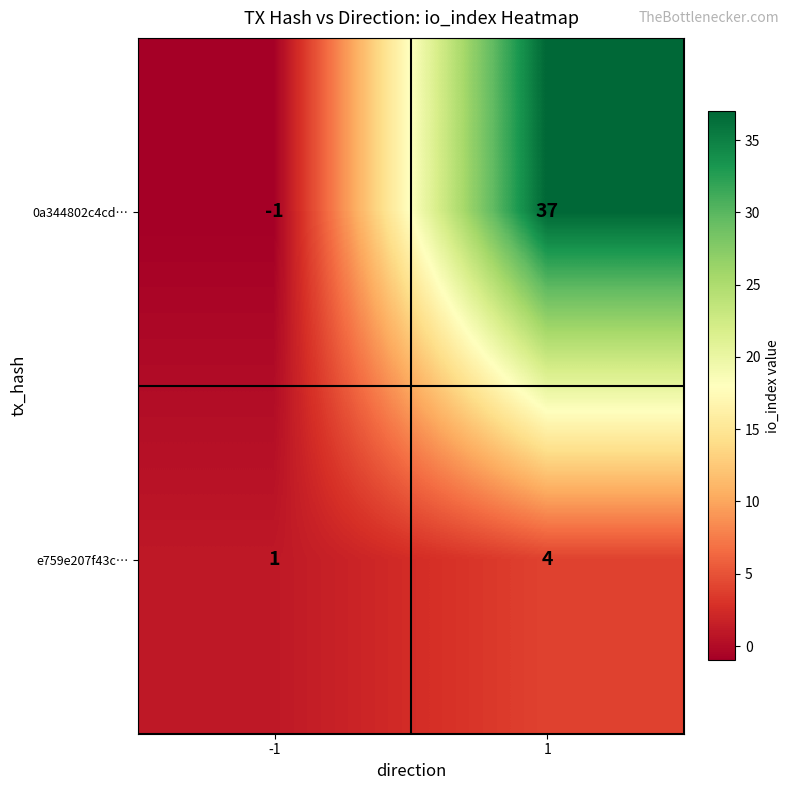

Reading right to left, extract all data points from this chart.

0a344802c4cd…: 37	-1
e759e207f43c…: 4	1